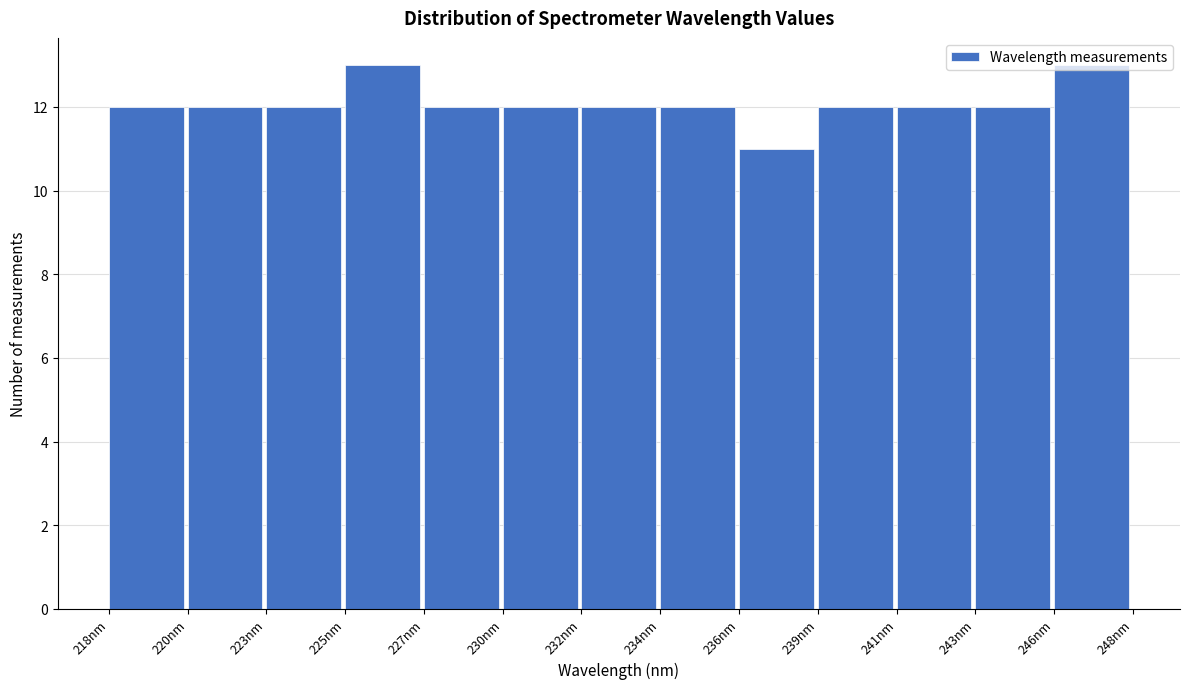

What is the label of the 1st bar from the right?

246nm